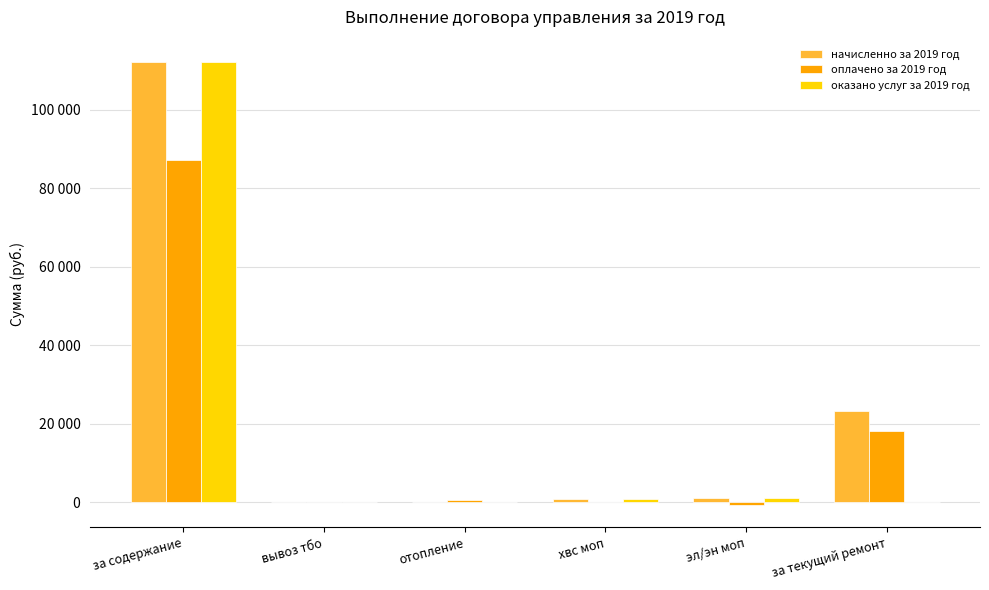

What are all the series names shown in the legend?

начисленно за 2019 год, оплачено за 2019 год, оказано услуг за 2019 год